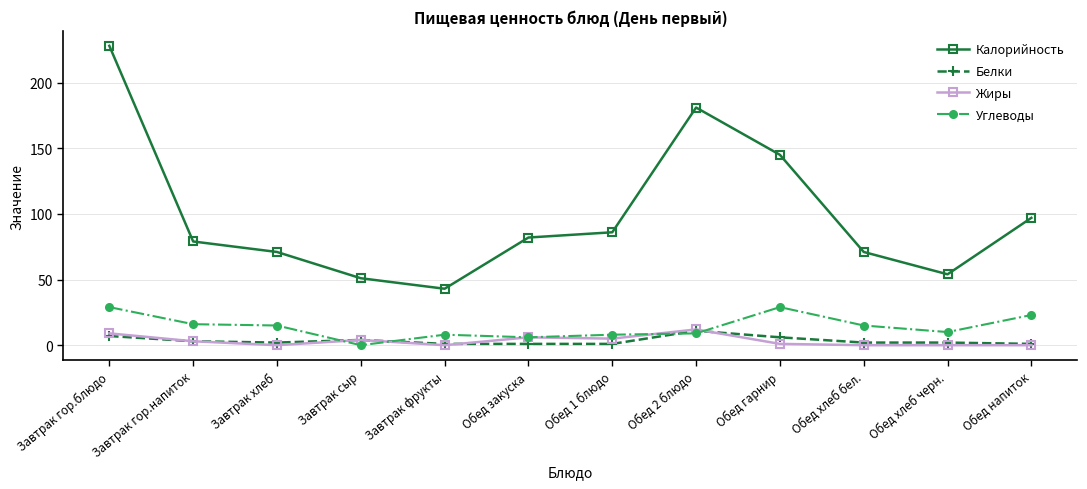

At which category is the sum across all series the highest?

Завтрак гор.блюдо